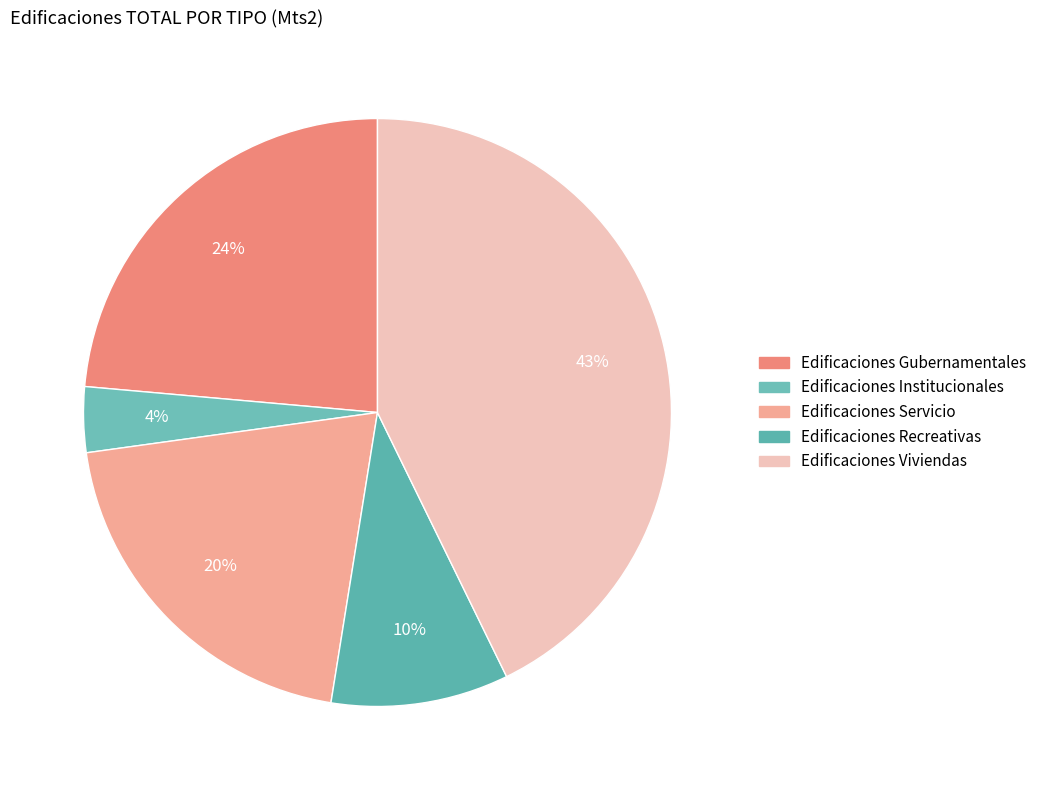

What is the ratio of the value at Edificaciones Viviendas to the value at Edificaciones Gubernamentales?

1.8